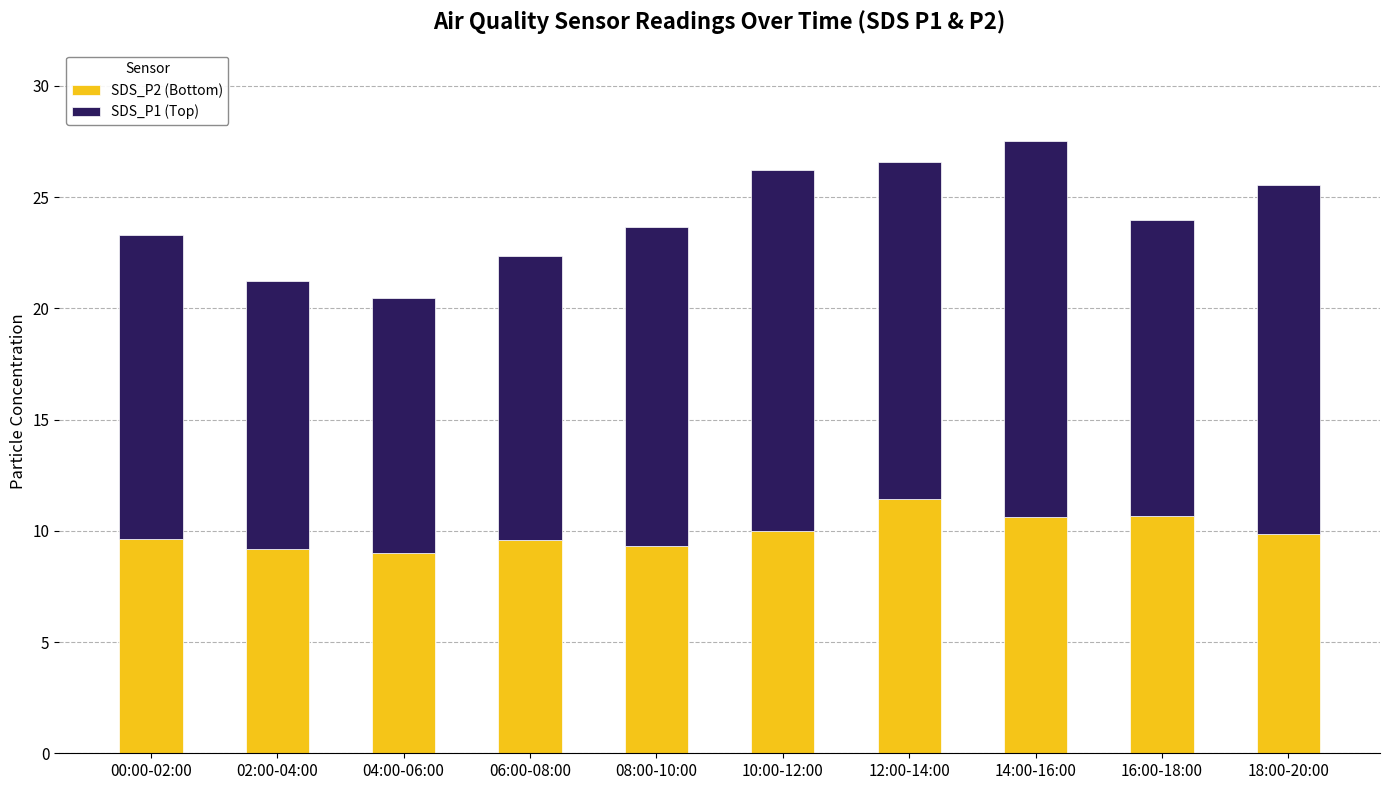

True or false: SDS_P2 (Bottom) has a value of 15.1 at 16:00-18:00.

False